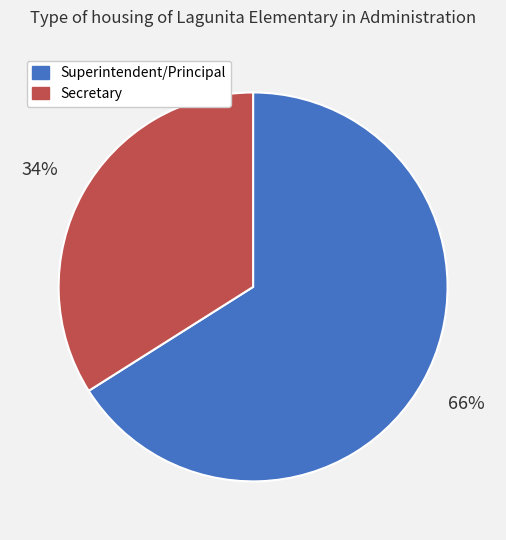

Is it true that Superintendent/Principal is 78% of the pie?

False